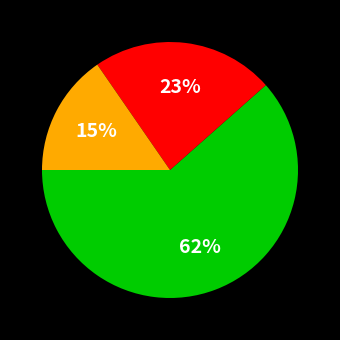

To the nearest percent, what is the average slice percentage?

33%